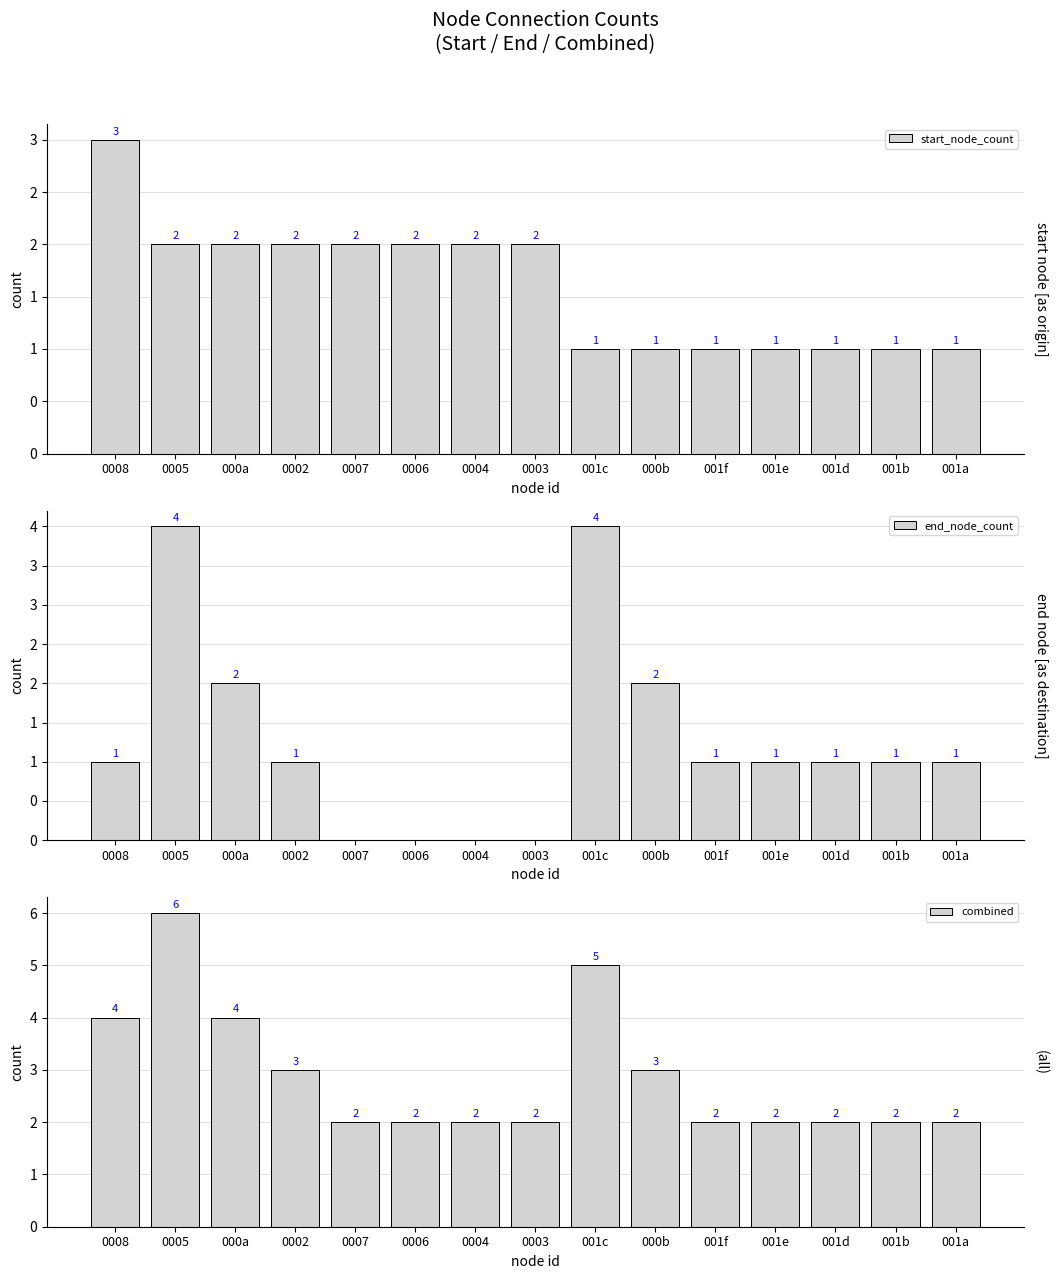

What is the label of the 2nd bar from the right?

001b